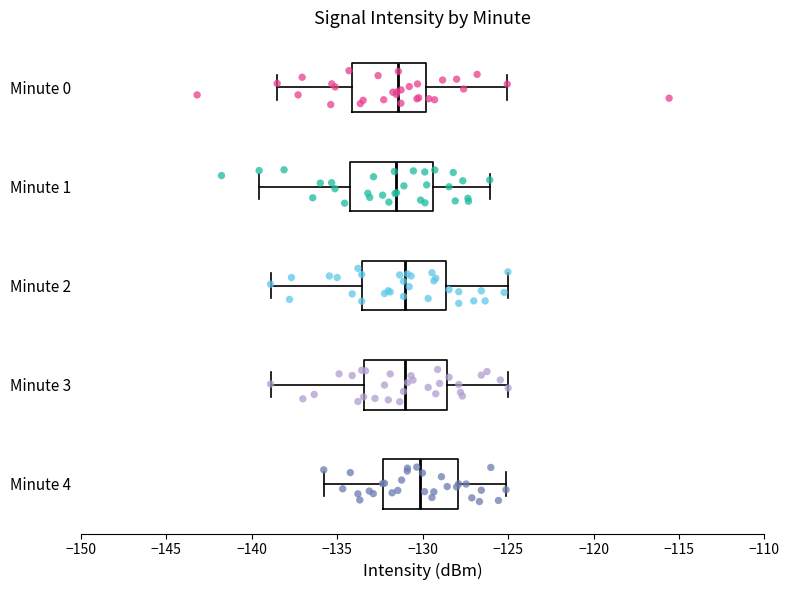

Reading bottom to top, read every box against the x-axis: the position of its median line, the range the box covers, and the ends of its whiskers. The values are not printed on the chart, so give them approximately, as read against the axis.

Minute 4: median -130.0, box -132.5 to -128.0, whiskers -136.0 to -125.0
Minute 3: median -131.0, box -133.5 to -128.5, whiskers -139.0 to -125.0
Minute 2: median -131.0, box -133.5 to -128.5, whiskers -139.0 to -125.0
Minute 1: median -131.5, box -134.0 to -129.5, whiskers -139.5 to -126.0
Minute 0: median -131.5, box -134.0 to -130.0, whiskers -138.5 to -125.0